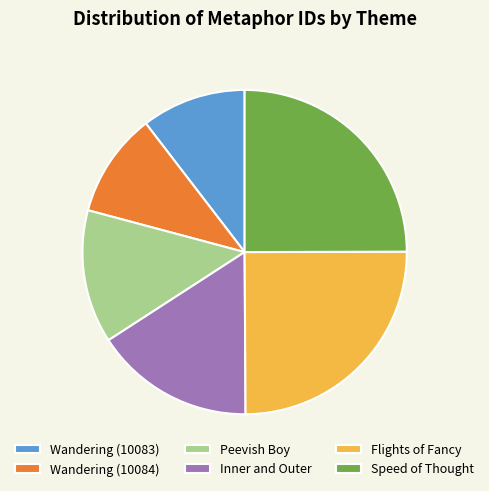

Count the number of slices in the pie.

6